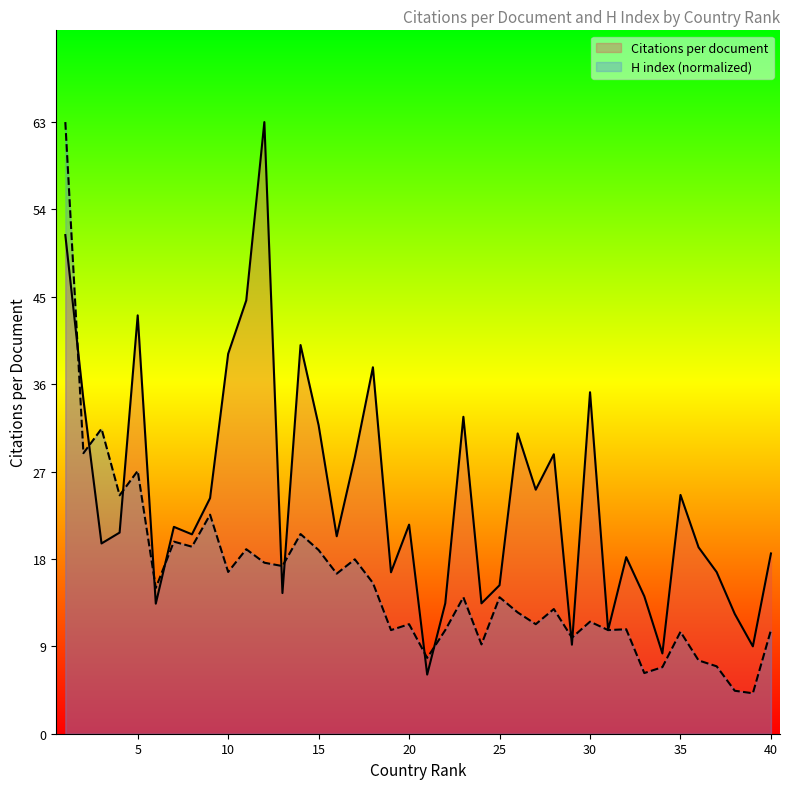

What is the sum of the H index values at 19 and 23?

24.7